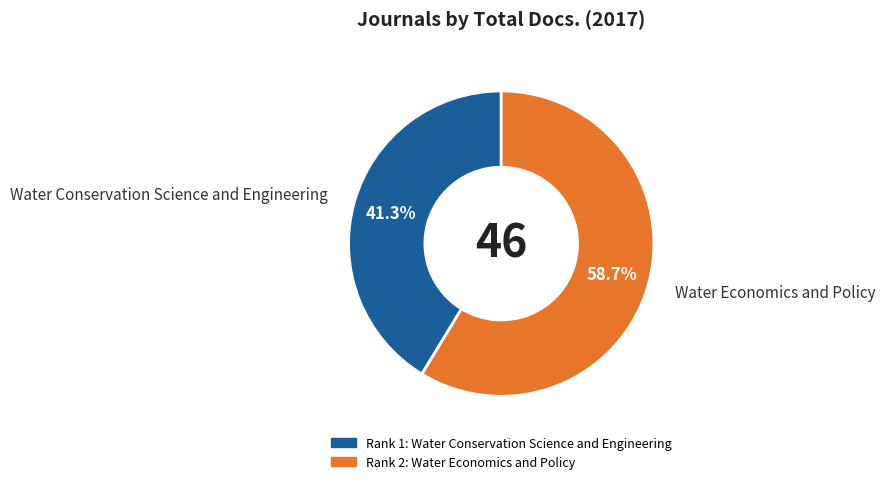

Which category has the biggest portion of the pie?

Water Economics and Policy